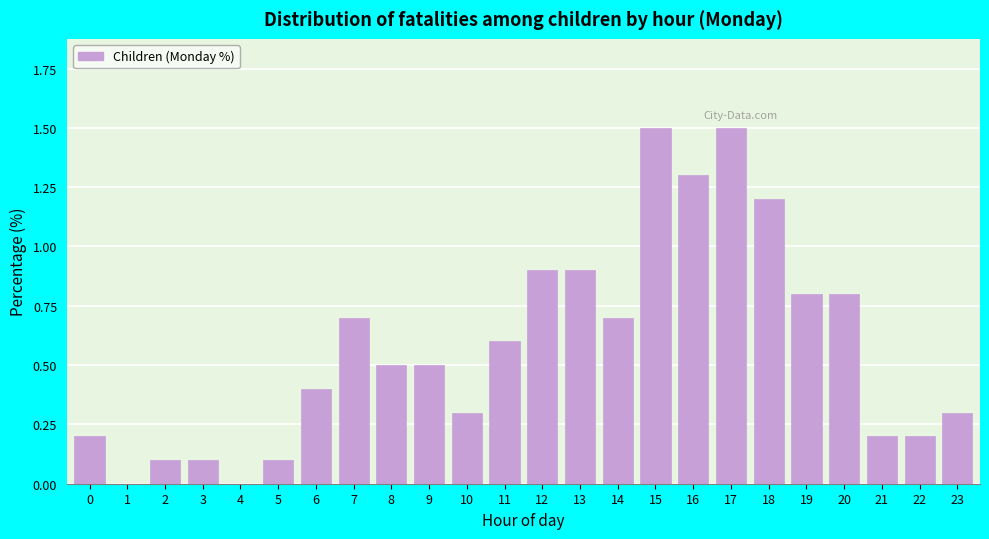

Reading right to left, what are all the values shown in this chart?

23=0.3	22=0.2	21=0.2	20=0.8	19=0.8	18=1.2	17=1.5	16=1.3	15=1.5	14=0.7	13=0.9	12=0.9	11=0.6	10=0.3	9=0.5	8=0.5	7=0.7	6=0.4	5=0.1	4=0.0	3=0.1	2=0.1	1=0.0	0=0.2